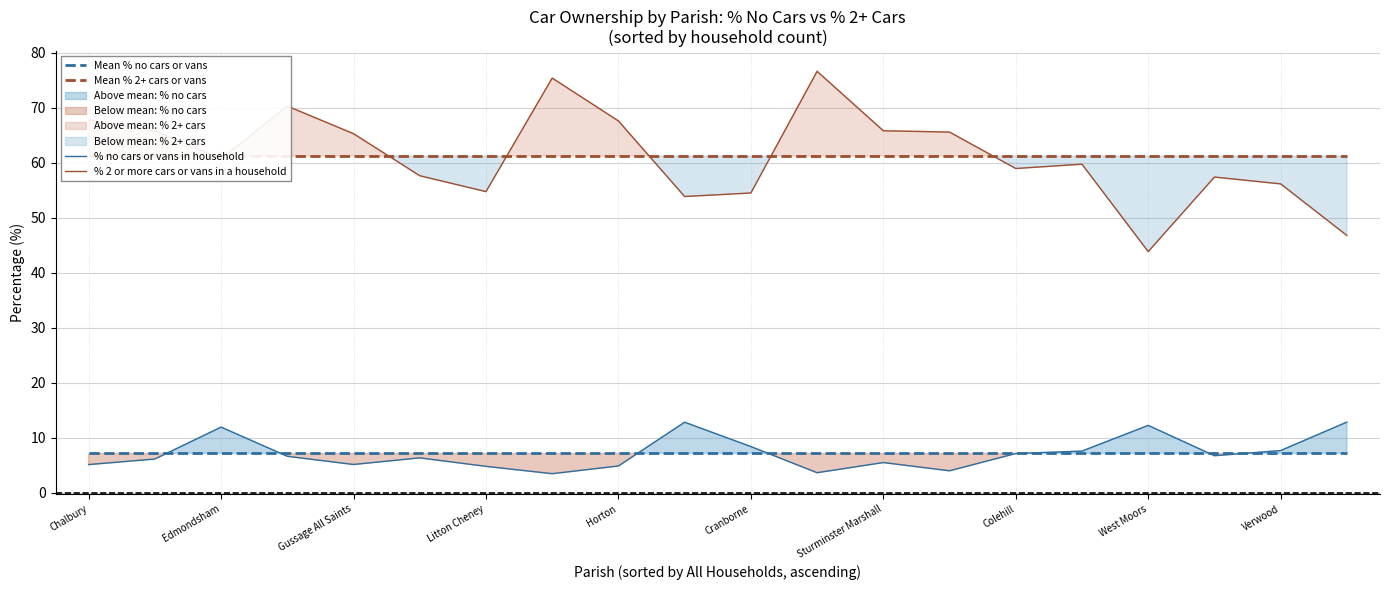

Read the % no cars or vans in household value at Chalbury.

5.1